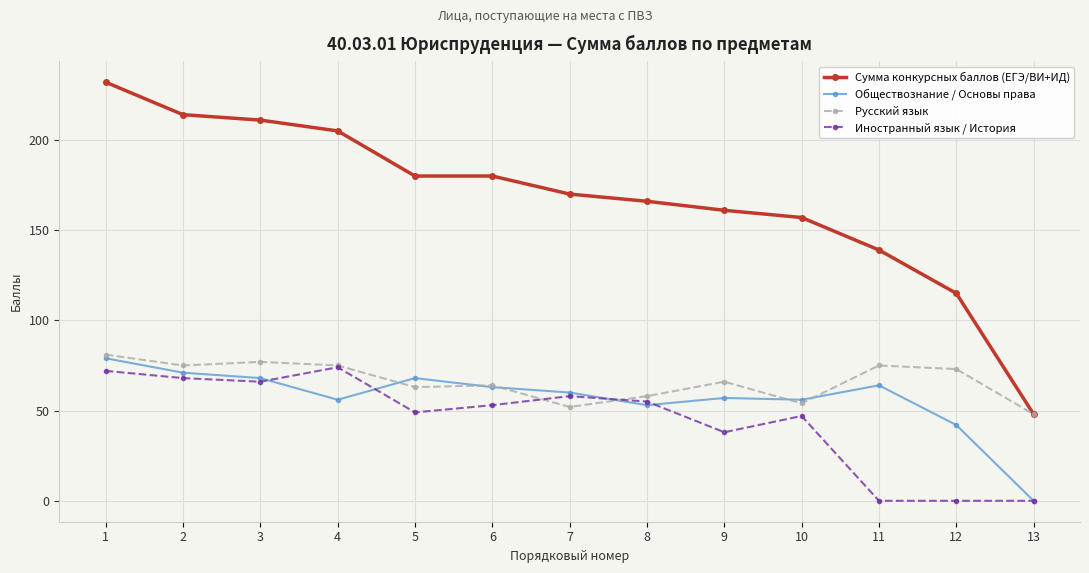

What is the value of the Сумма конкурсных баллов (ЕГЭ/ВИ+ИД) point at the 2nd from the left?

214